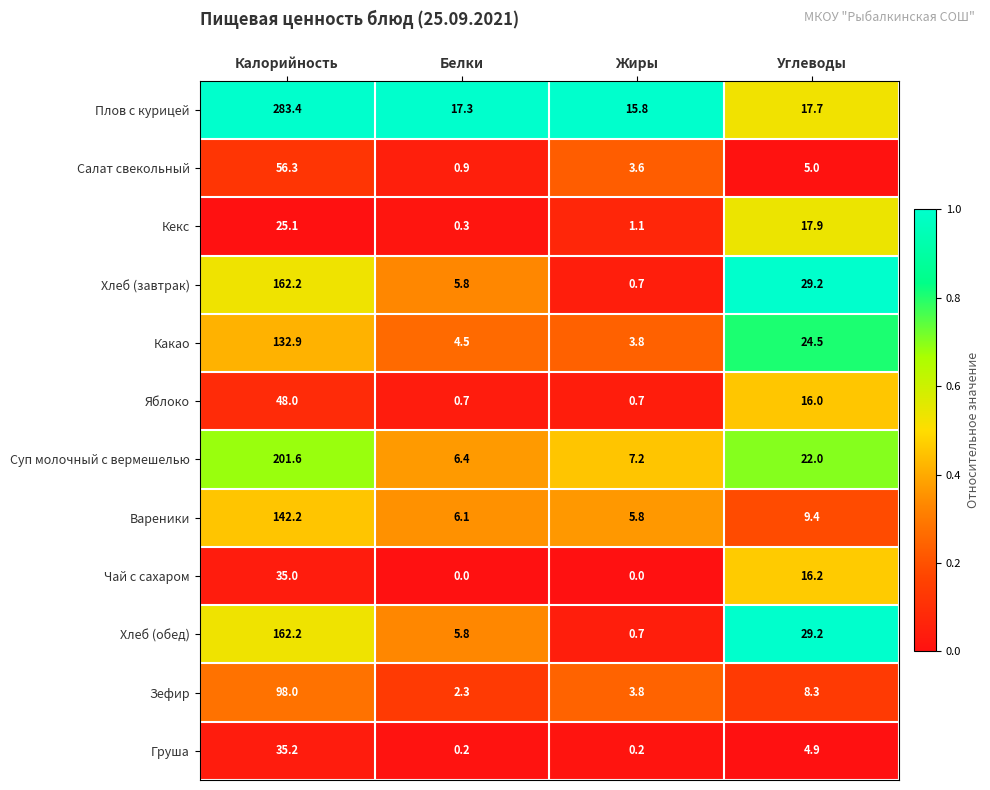

Between Калорийность and Жиры, which series saw the biggest shift?

Плов с курицей